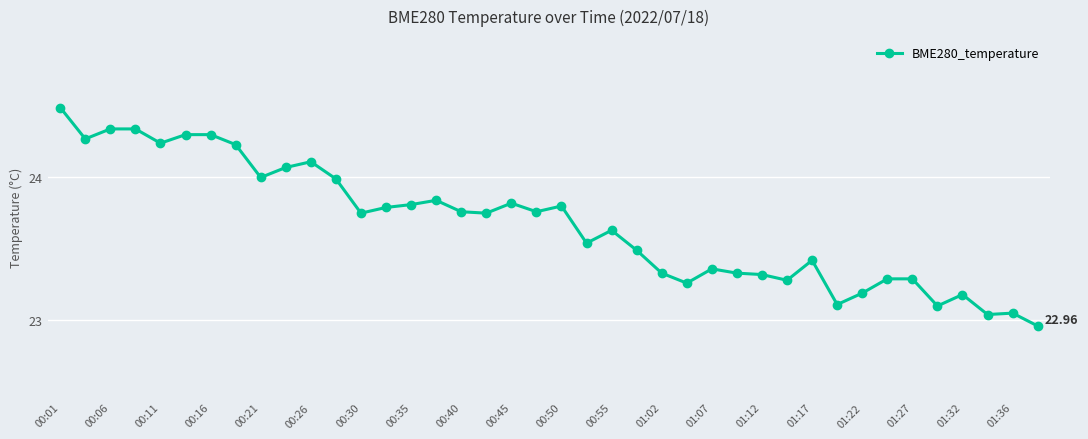

What is the difference between the maximum and minimum values?

1.5